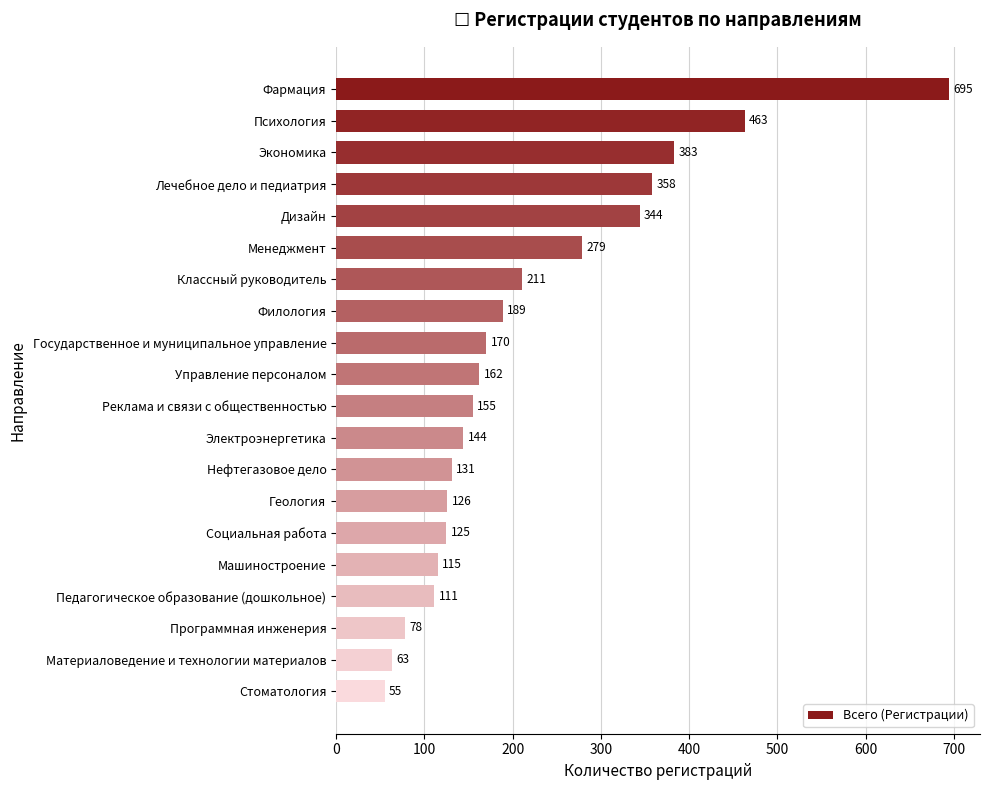

The chart shows a value of 78 at Программная инженерия. True or false?

True